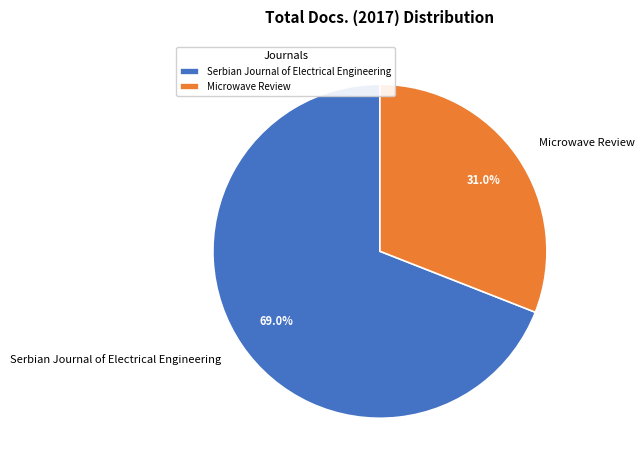

To the nearest percent, what percentage of the pie is Serbian Journal of Electrical Engineering?

69%